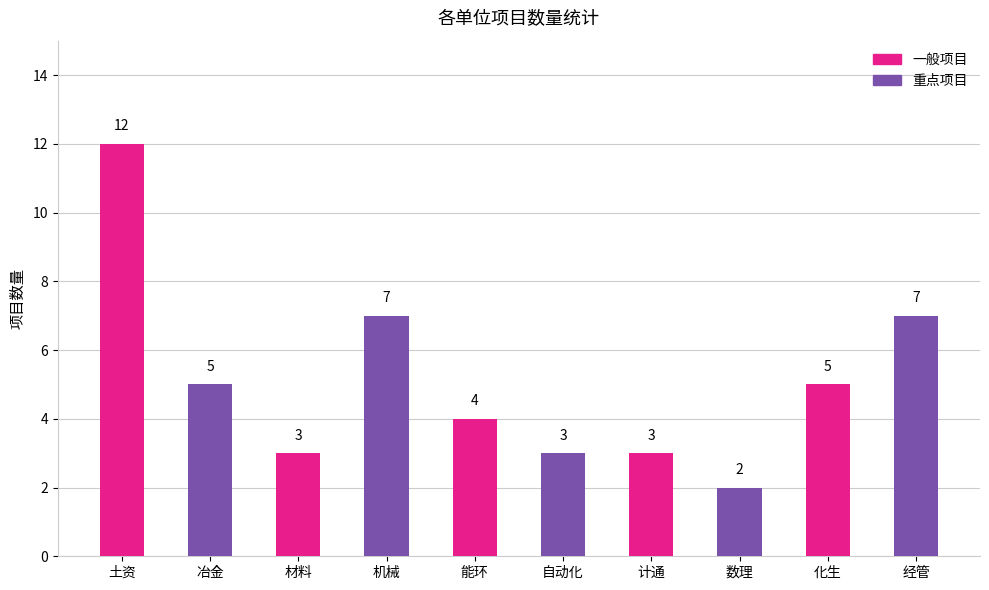

The value at 经管 is 7. True or false?

True